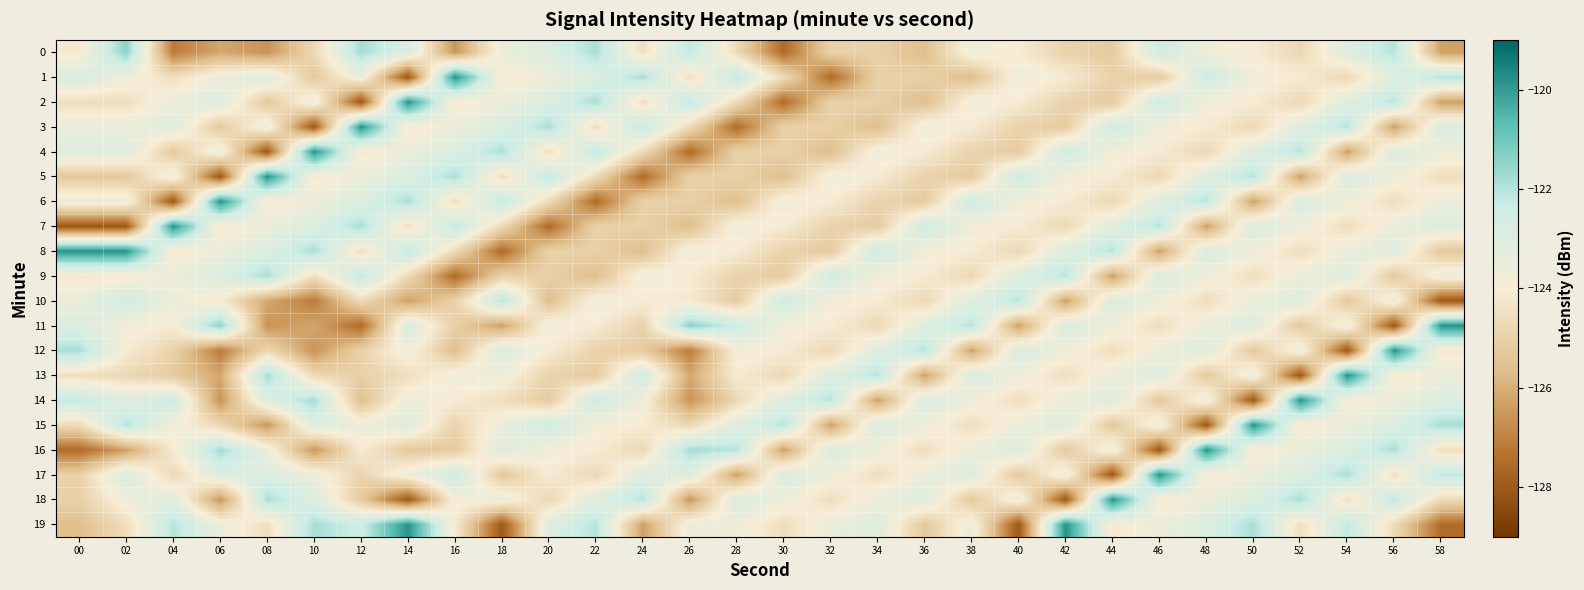

Which series changed the most between 30 and 44?

17